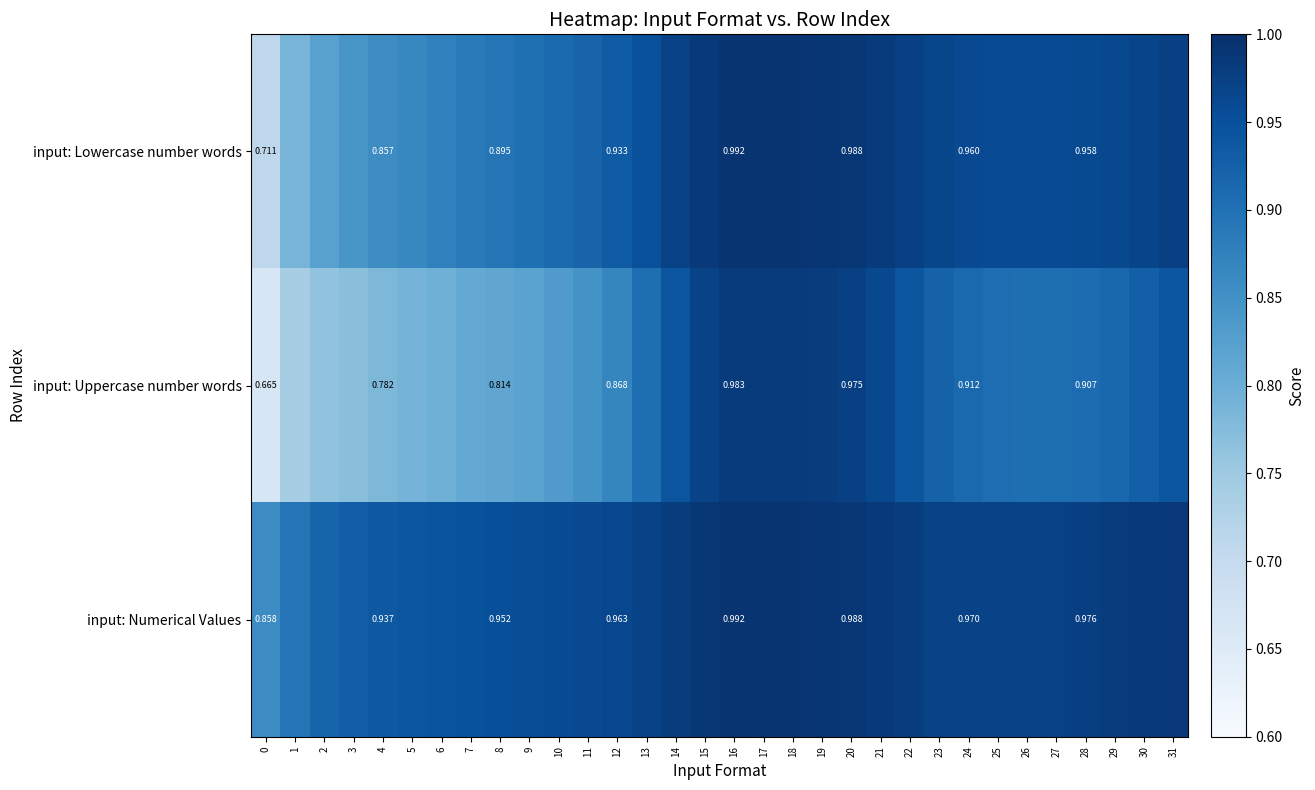

Which has a higher value, 20 or 12?

20